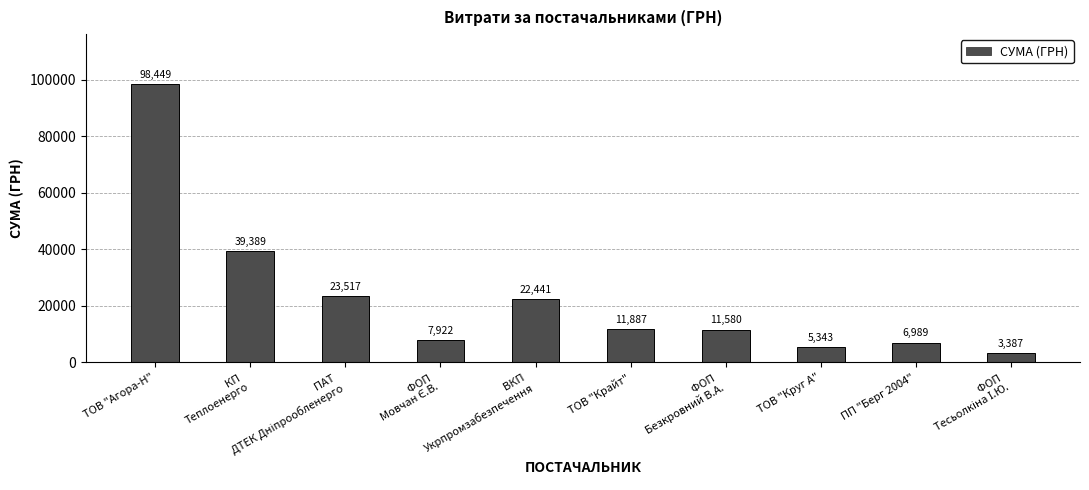

How many values are below 11887?

5